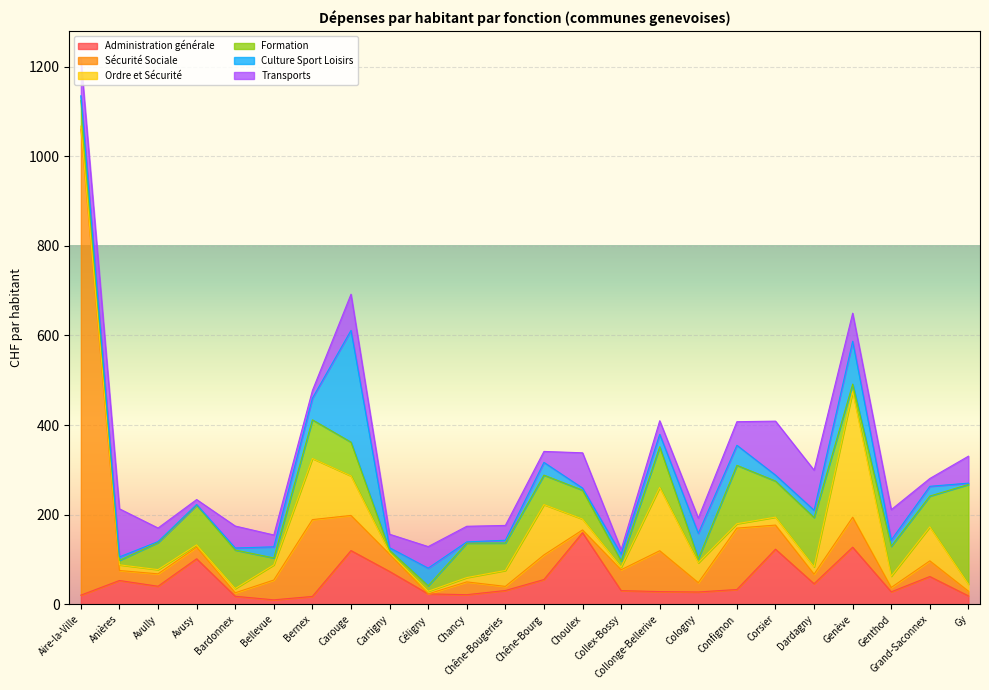

In Transports, how many points are lower than both neighbors (excluding endpoints)?

7